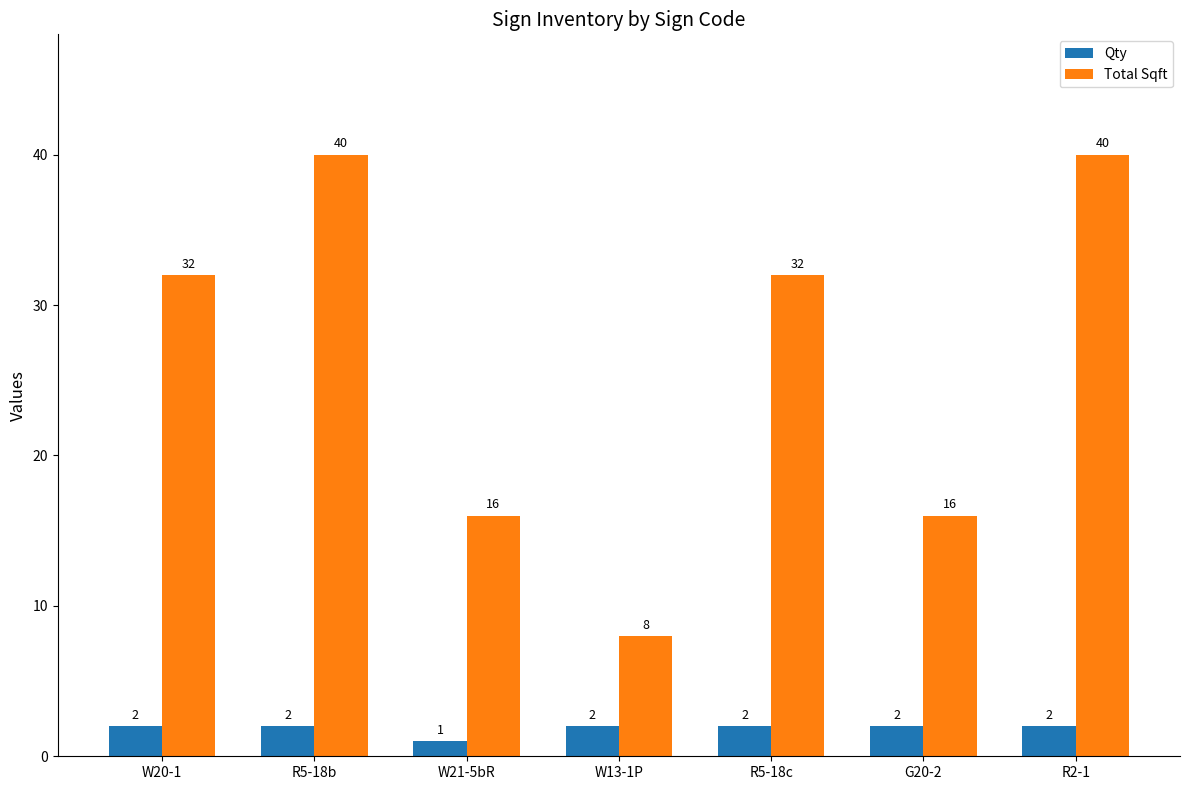

List the series in order of their peak value, lowest first.

Qty, Total Sqft